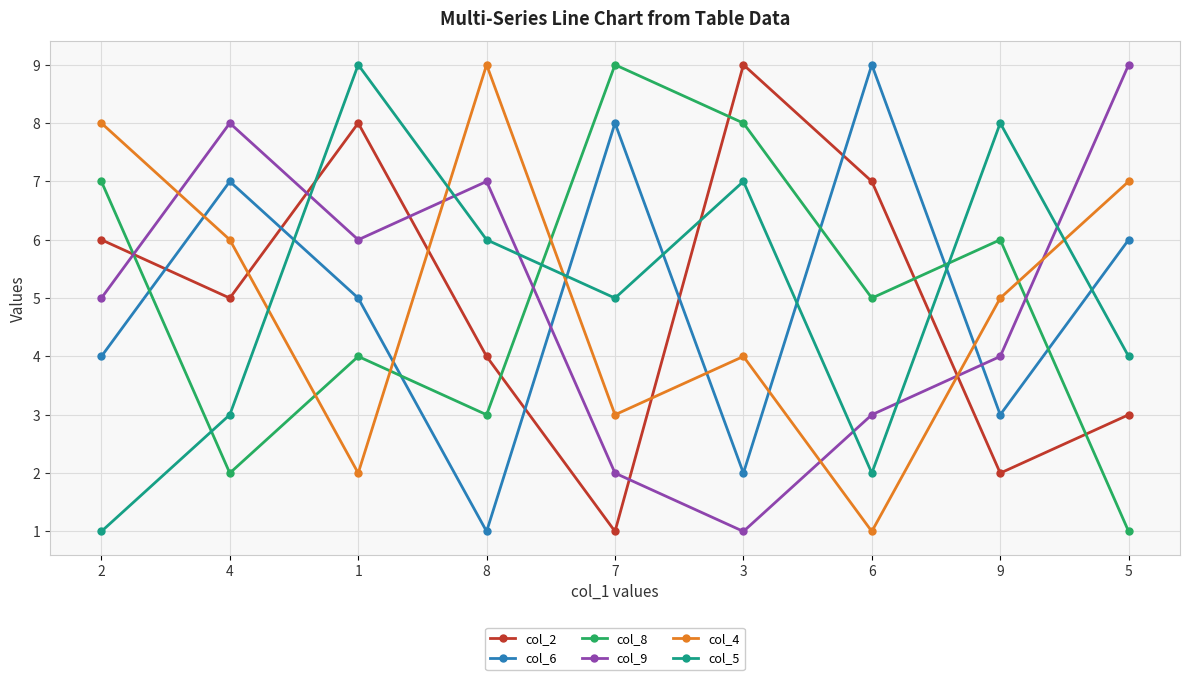

Reading left to right, transcribe all the data shown in this chart.

col_2: 6	5	8	4	1	9	7	2	3
col_6: 4	7	5	1	8	2	9	3	6
col_8: 7	2	4	3	9	8	5	6	1
col_9: 5	8	6	7	2	1	3	4	9
col_4: 8	6	2	9	3	4	1	5	7
col_5: 1	3	9	6	5	7	2	8	4